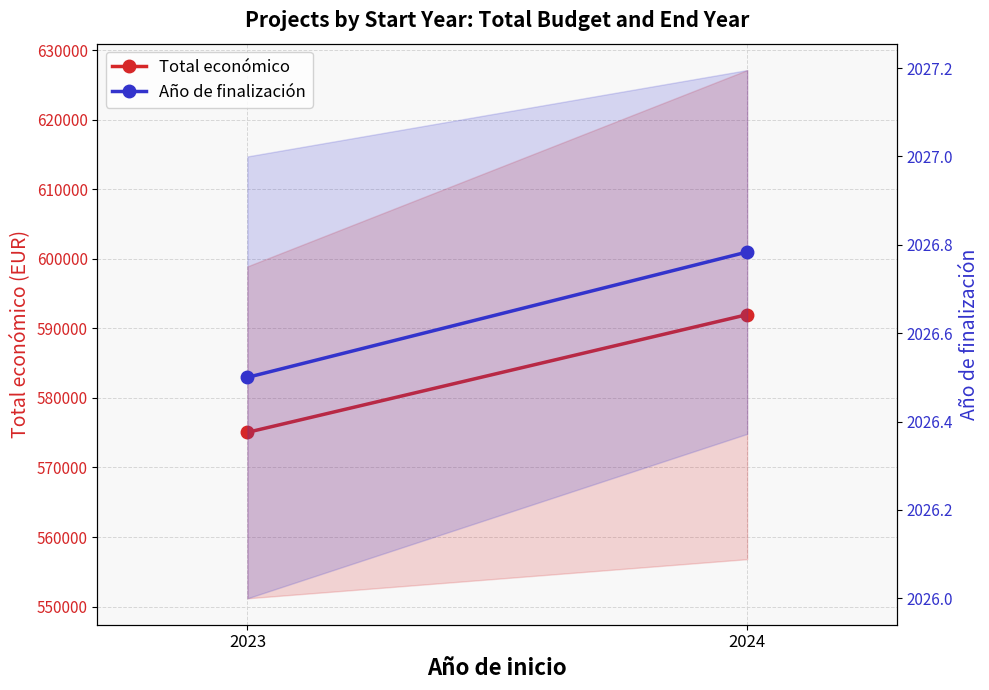

Where is Total económico nearest to the value 583513?

2023